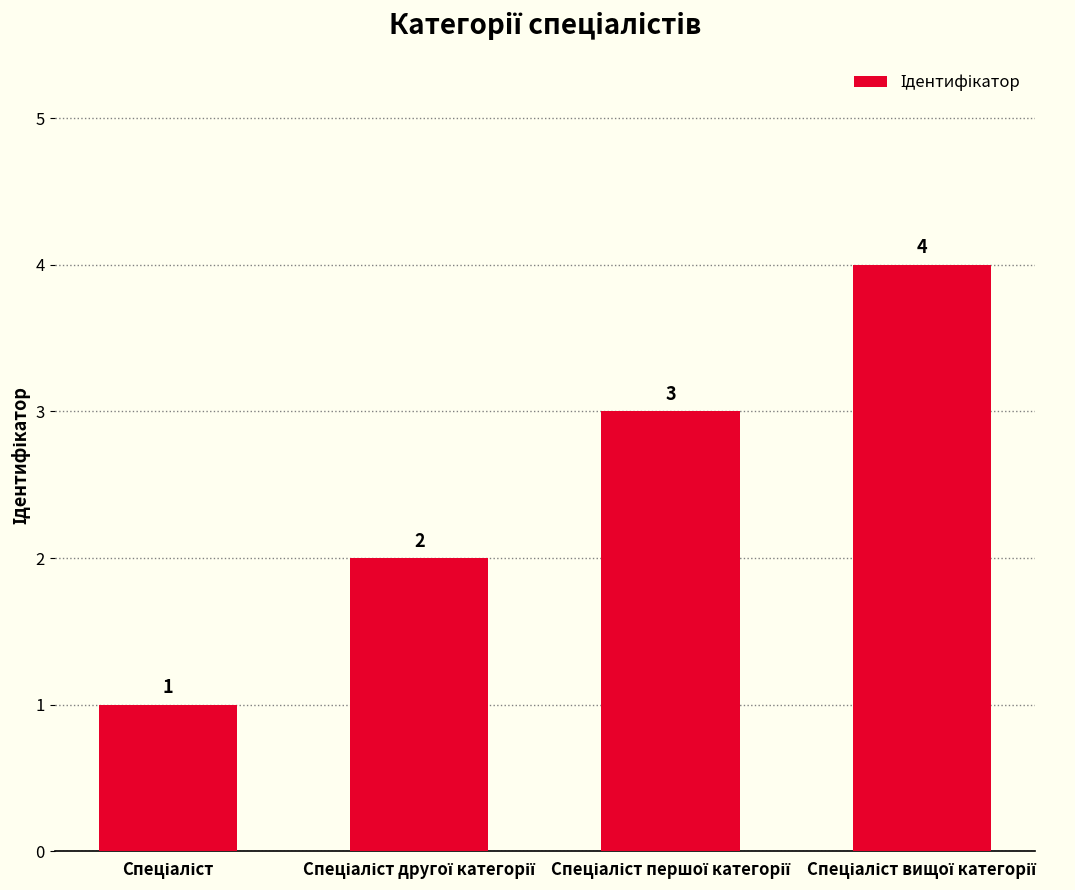

Count the values in the range 2 to 4.

3